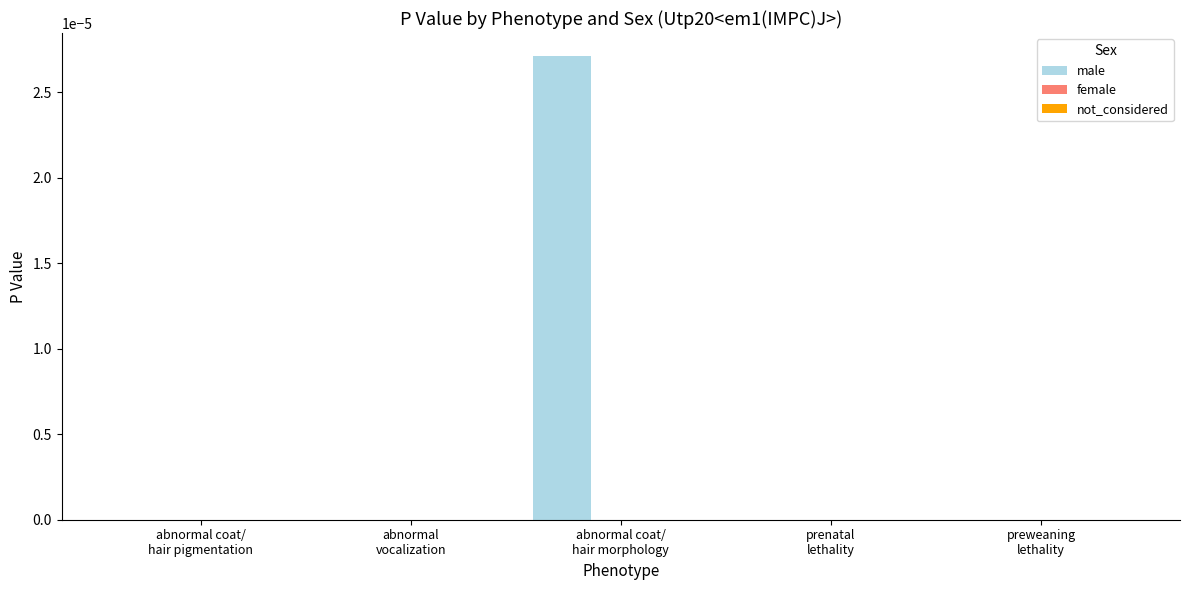

Which series has the largest total across all categories?

male